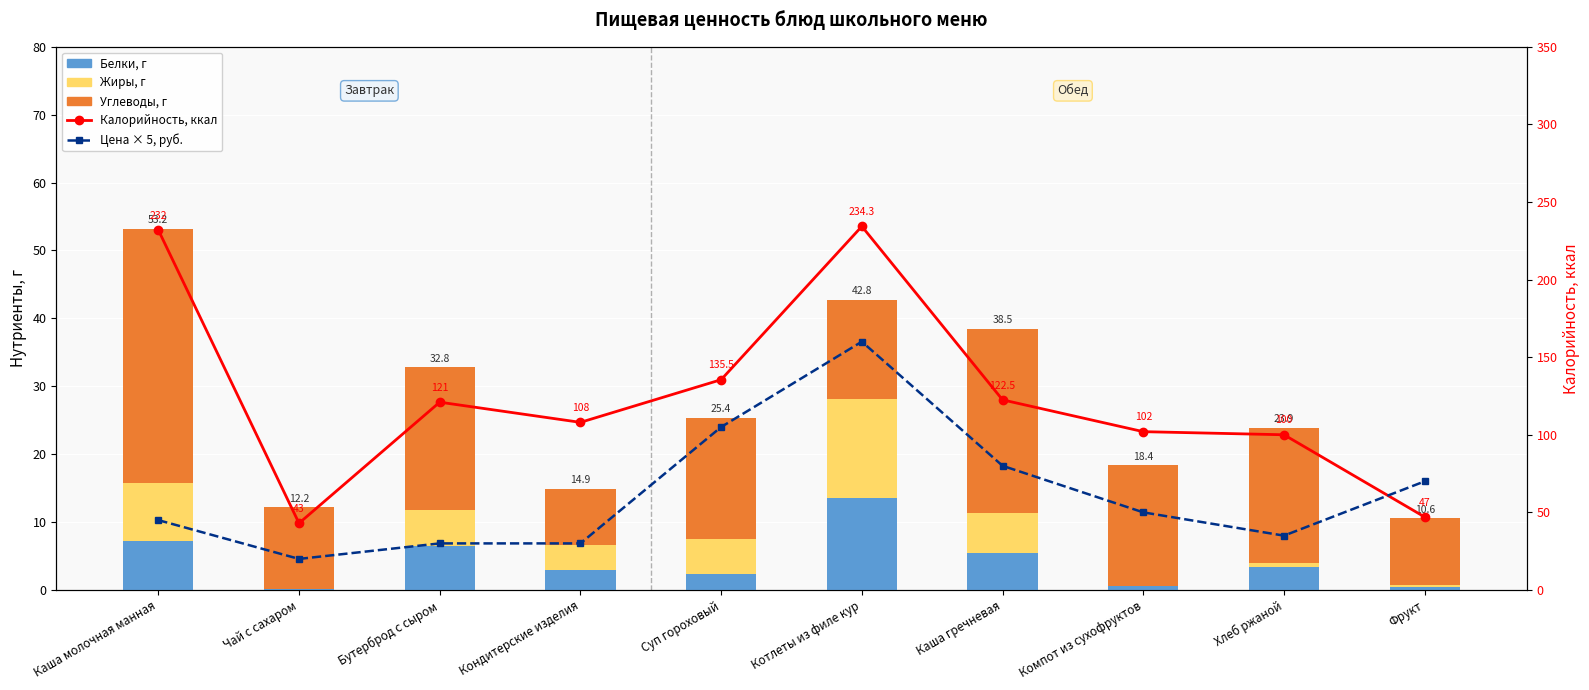

What is the sum of all Углеводы, г values?

185.8